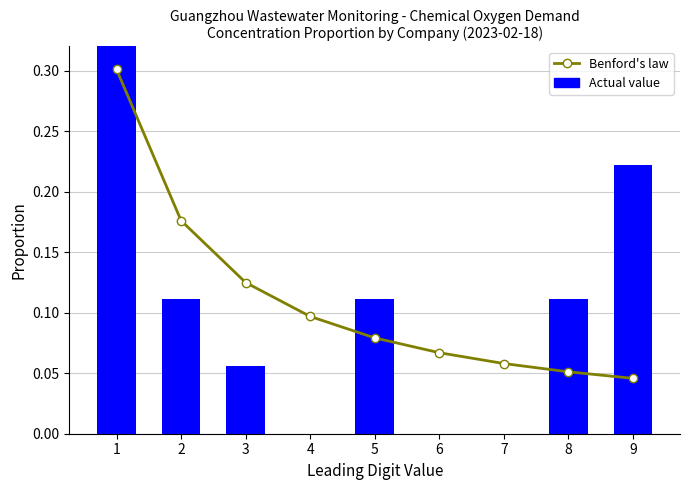

At how many categories does at least one series exceed 0?

9